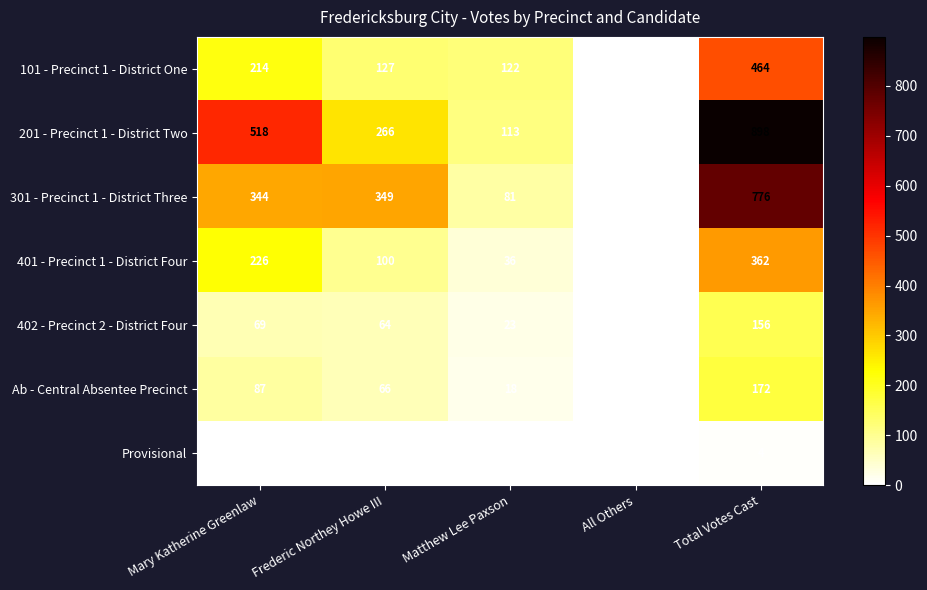

At which category is the sum across all series the highest?

Total Votes Cast